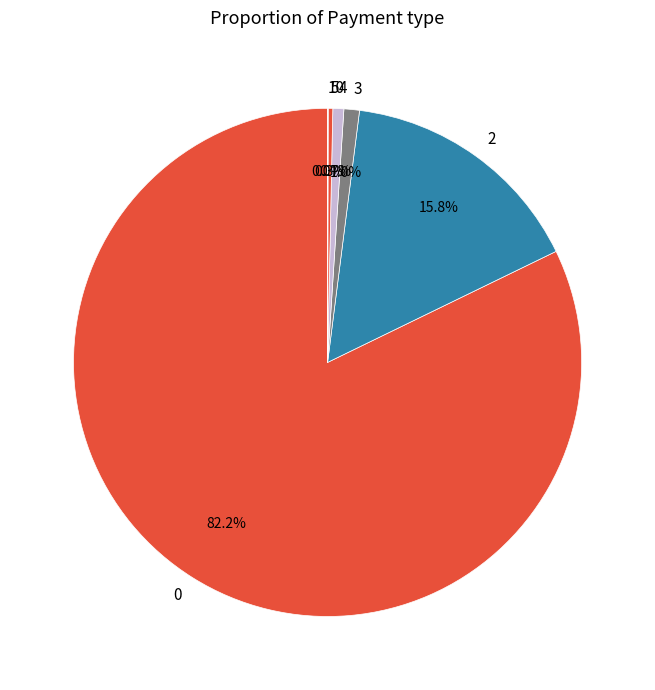

To the nearest percent, what is the average slice percentage?

17%